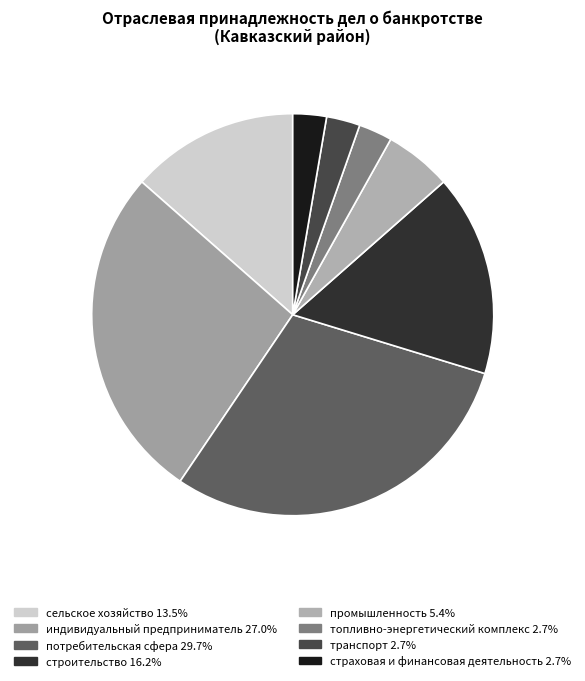

Count the number of slices in the pie.

8